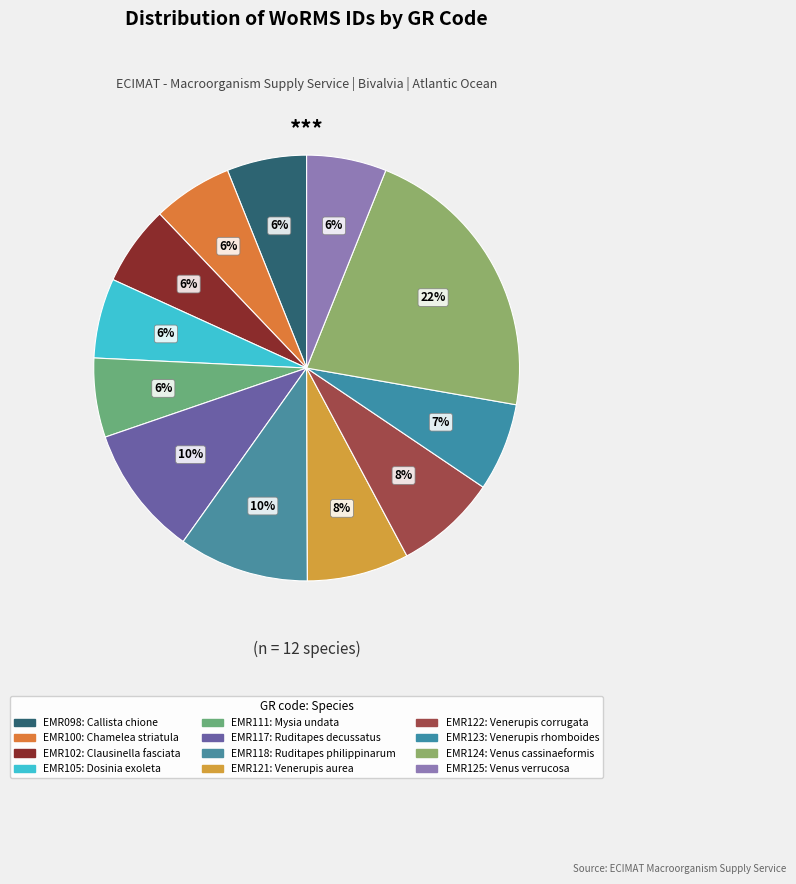

To the nearest percent, what is the combined percentage of EMR125 and EMR118?

16%